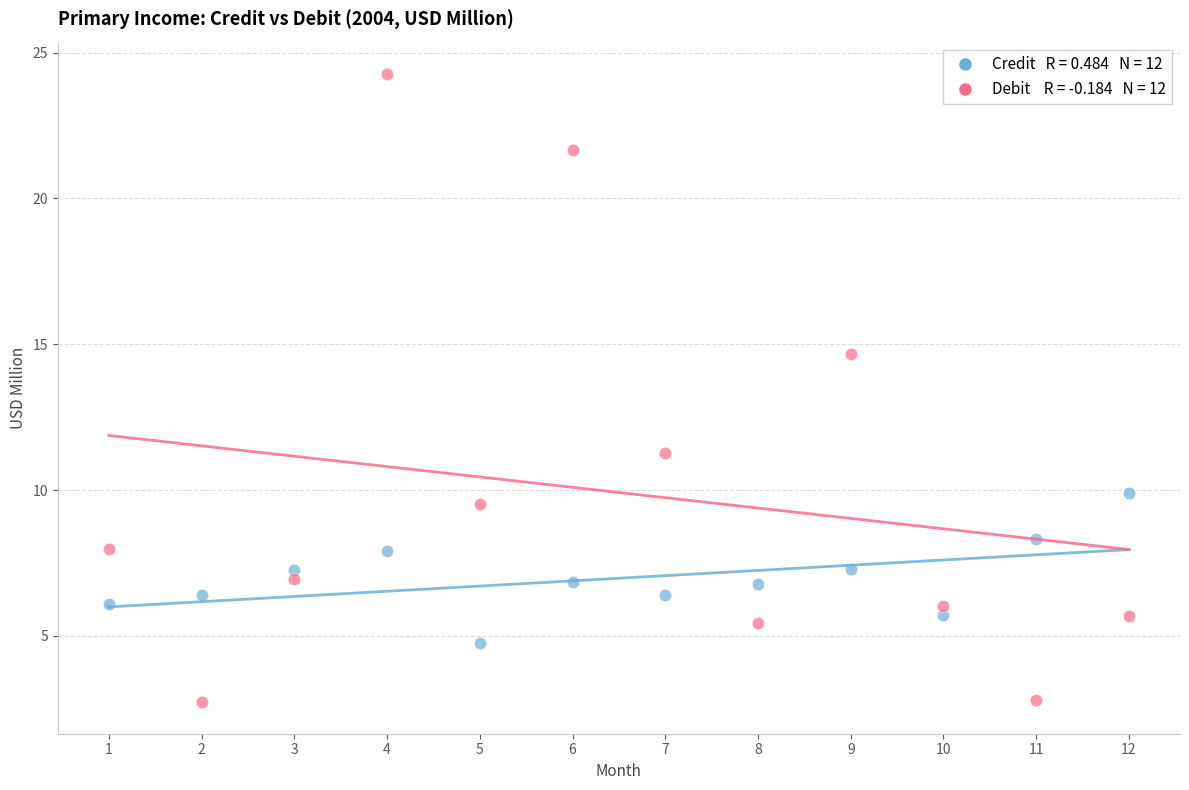

Across all data points, what is the range of Y values (max minus min)?

21.5